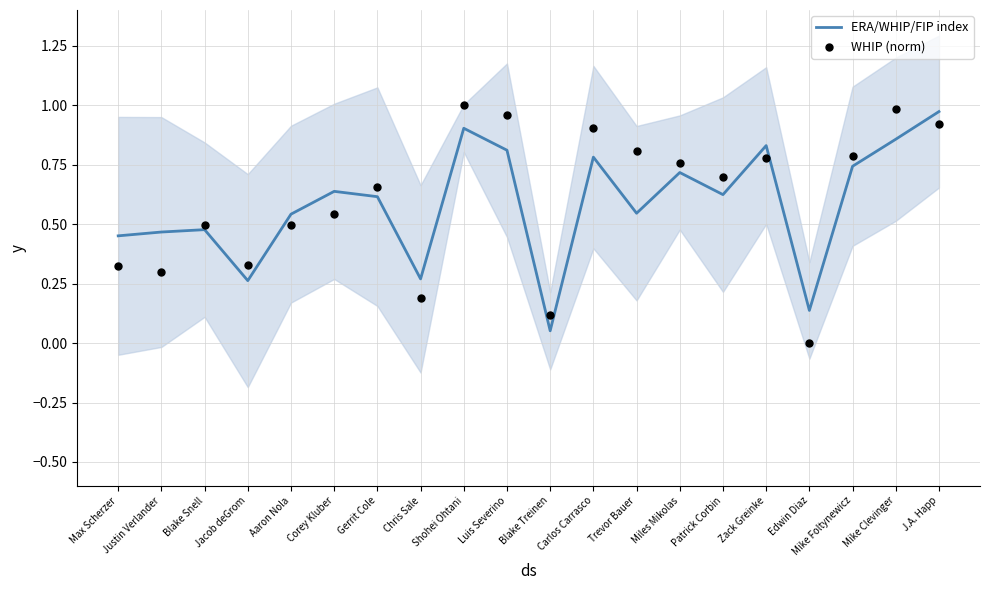

Which series contains the highest Y value?

WHIP (norm)